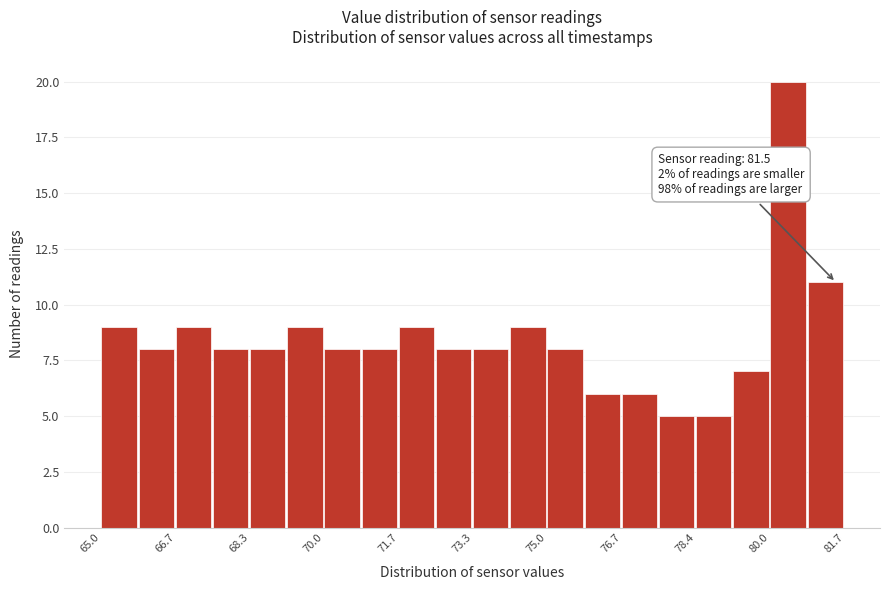

Which range on the x-axis has the tallest bar?

80.0 to 80.8